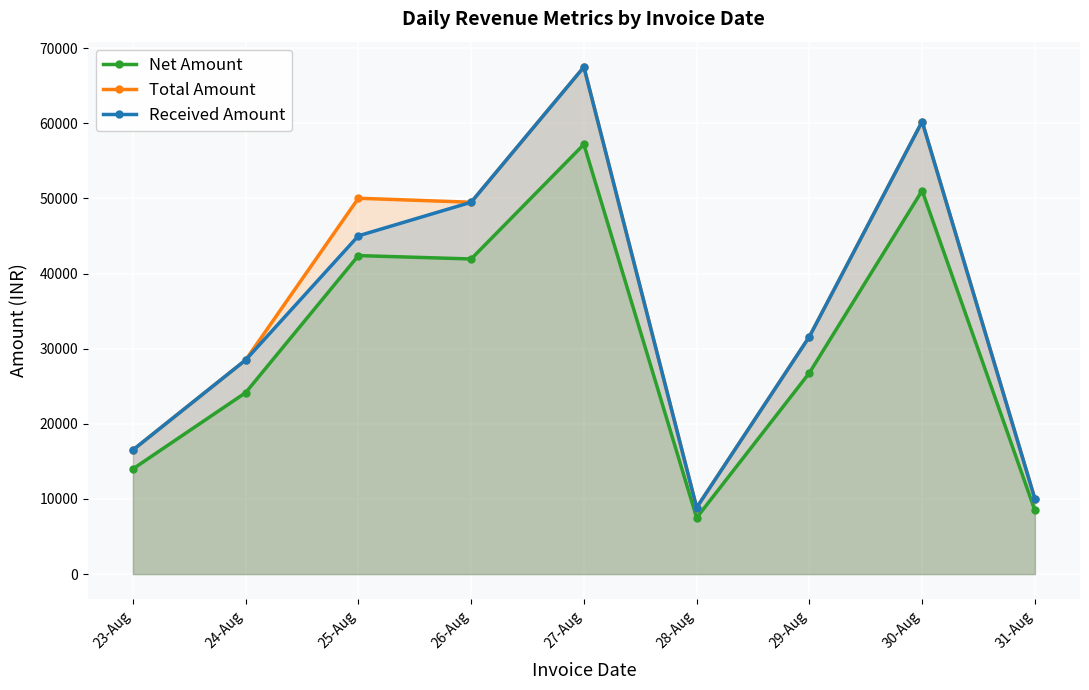

What is the total value across all series at 28-Aug?

25200.0